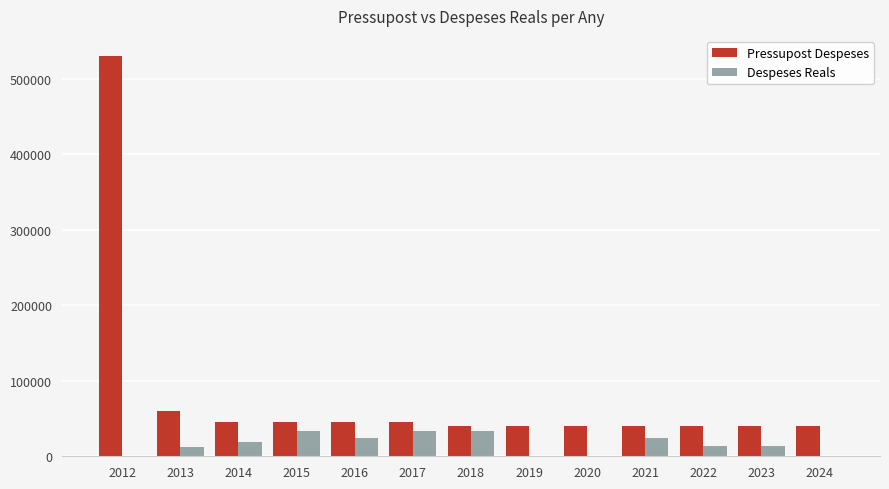

What is the average value of the Pressupost Despeses series?

80769.2